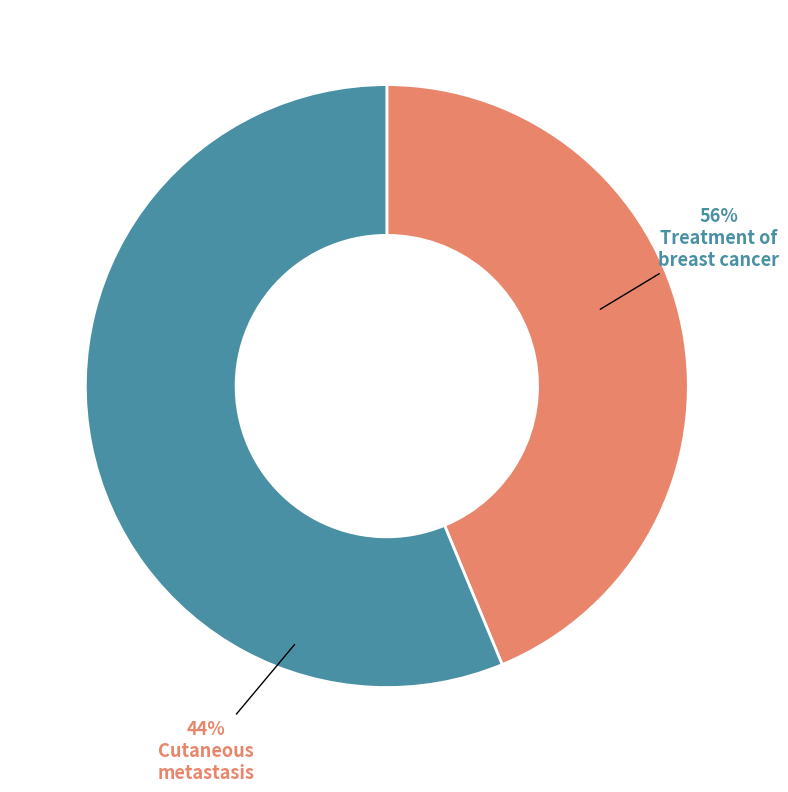

To the nearest percent, what is the difference between the Treatment of breast cancer and Cutaneous metastasis slice percentages?

12%